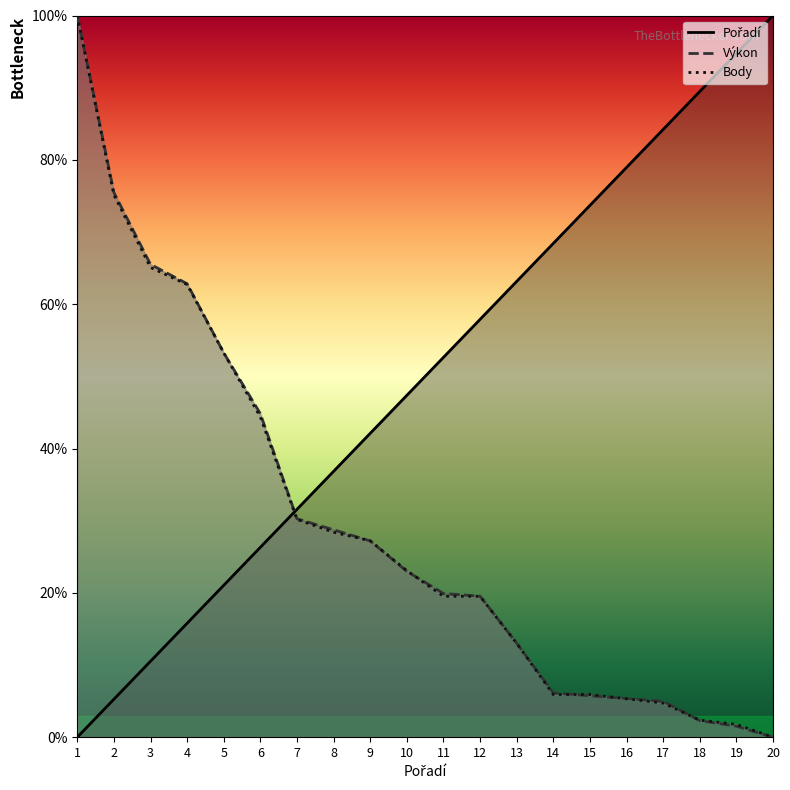

True or false: Body and Pořadí intersect in this chart.

True